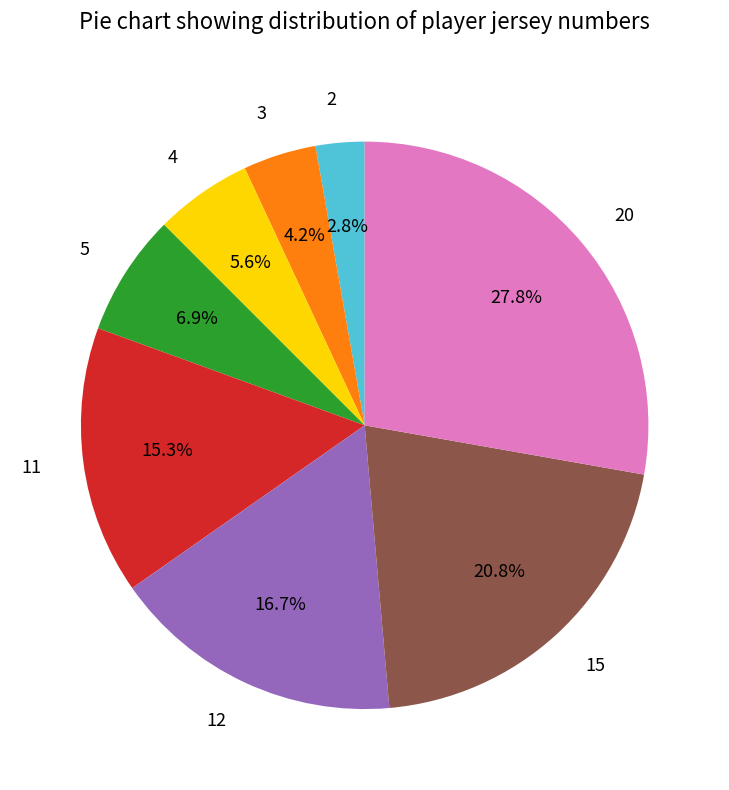

Which slice is the largest?

20